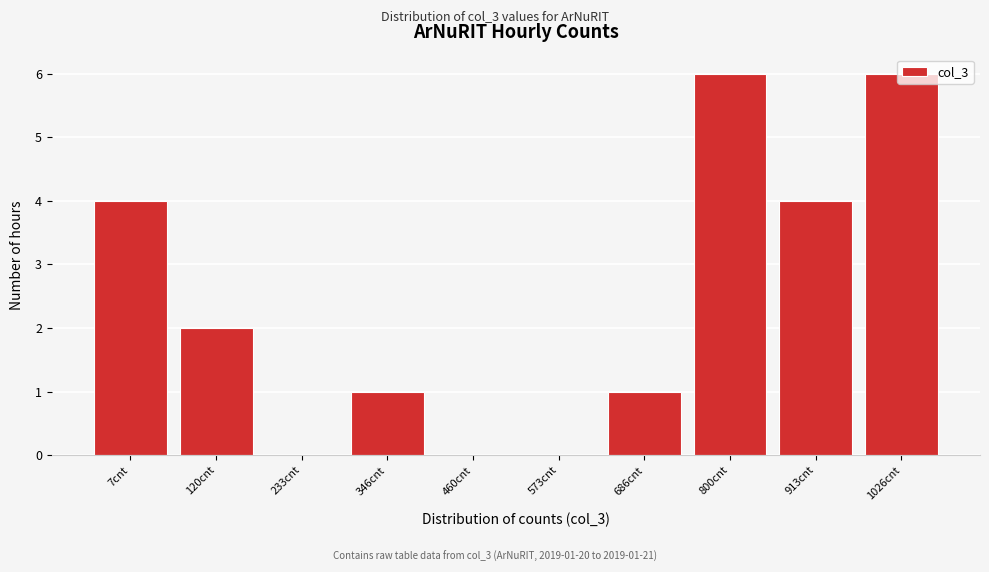

True or false: the data shows 0 at 233cnt.

True